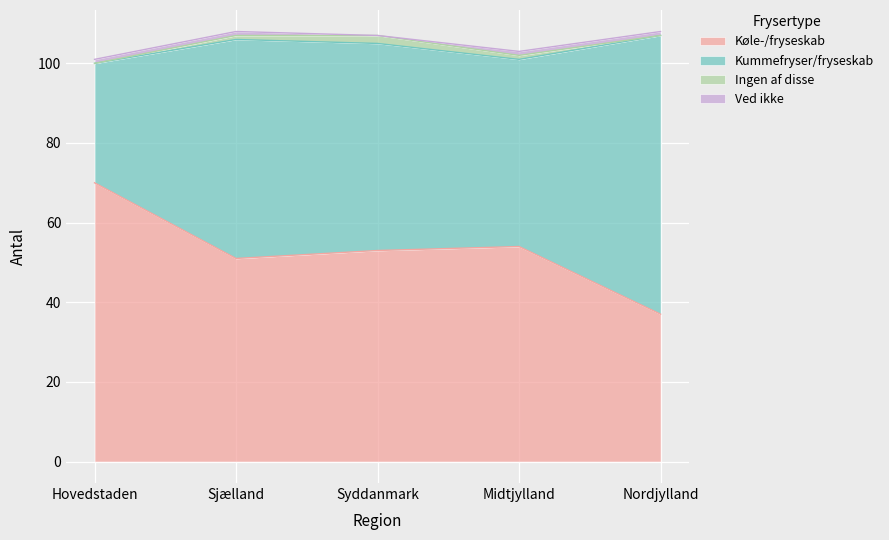

Count the number of categories in the chart.

5